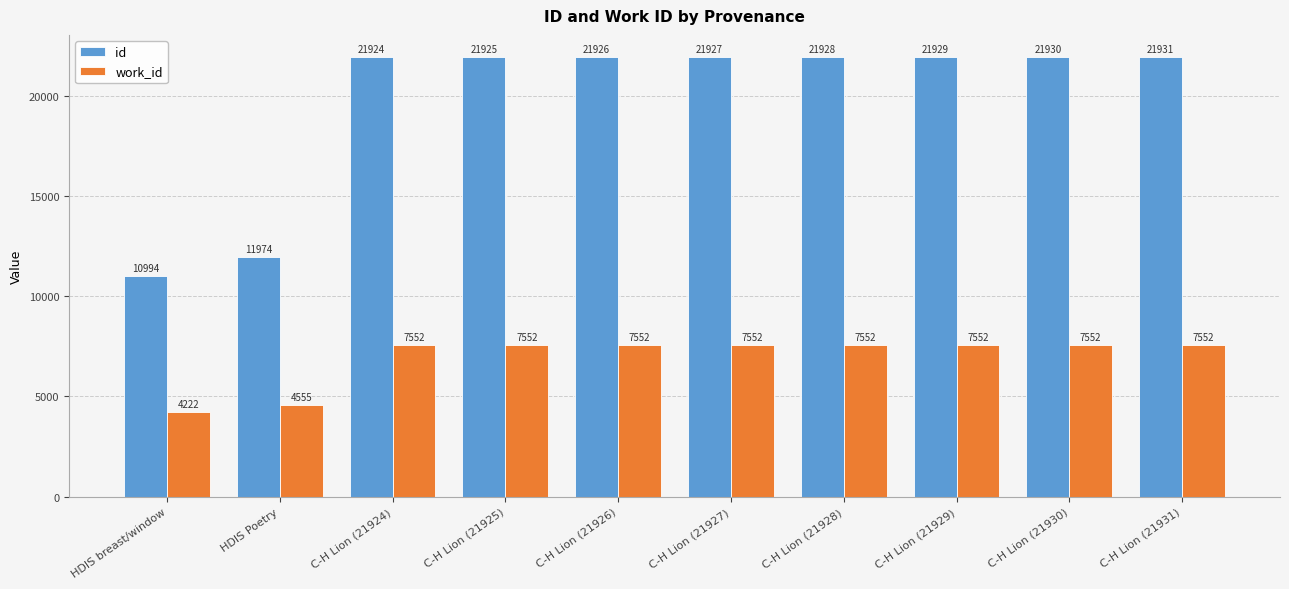

List the series in order of their peak value, highest first.

id, work_id